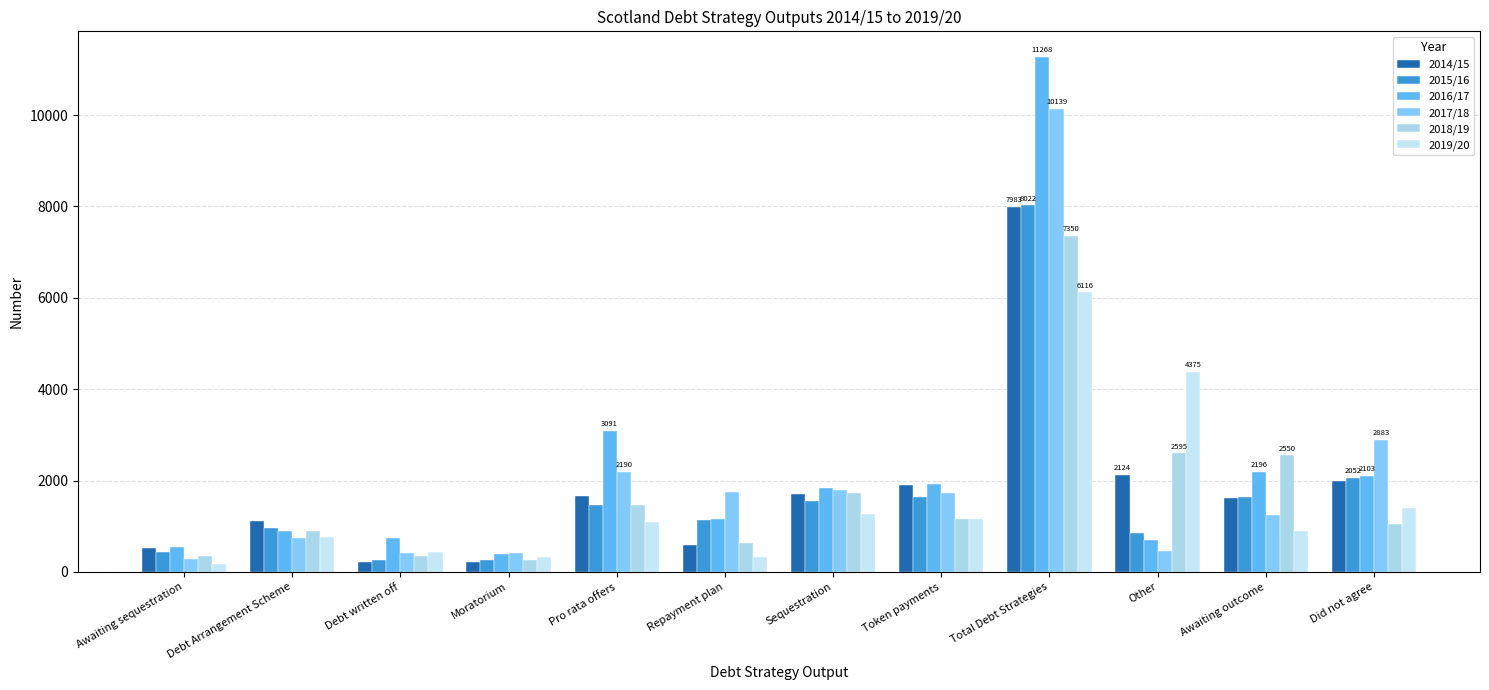

What value does the 2019/20 series have at Debt Arrangement Scheme?

766.9